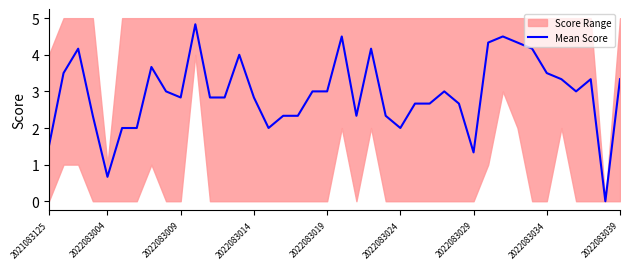

Reading right to left, transcribe all the data shown in this chart.

3.3	0.0	3.3	3.0	3.3	3.5	4.2	4.3	4.5	4.3	1.3	2.7	3.0	2.7	2.7	2.0	2.3	4.2	2.3	4.5	3.0	3.0	2.3	2.3	2.0	2.8	4.0	2.8	2.8	4.8	2.8	3.0	3.7	2.0	2.0	0.7	2.3	4.2	3.5	1.5